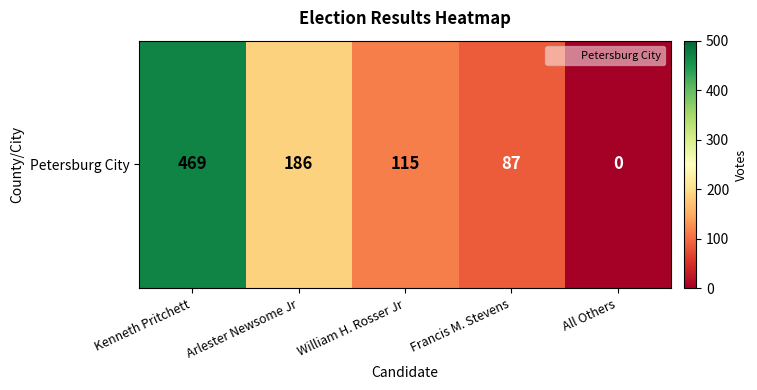

Which has a higher value, Francis M. Stevens or All Others?

Francis M. Stevens